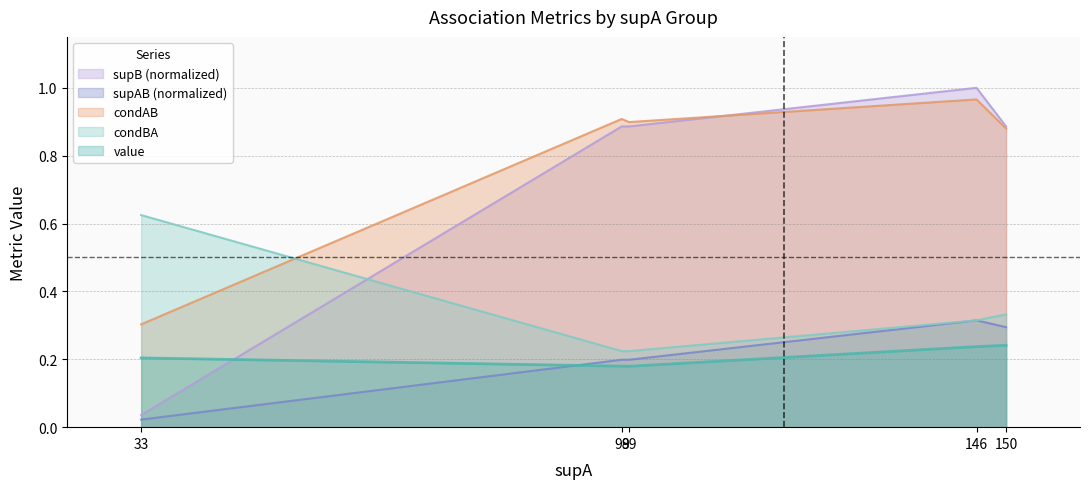

What is the sum of the condBA values at 33 and 146?

0.9